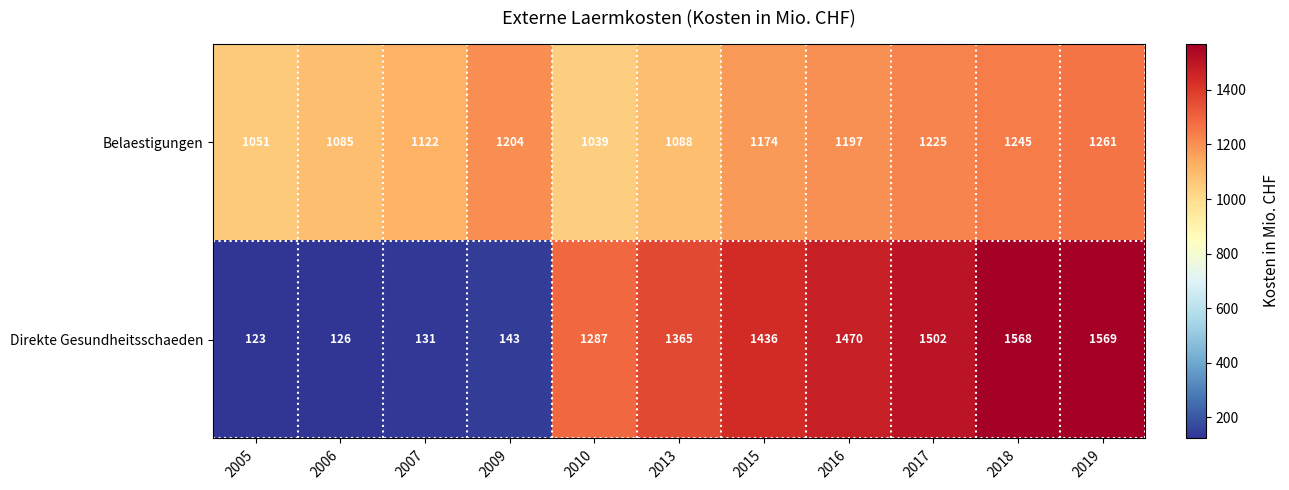

What is the total value across all series at 2010?

2326